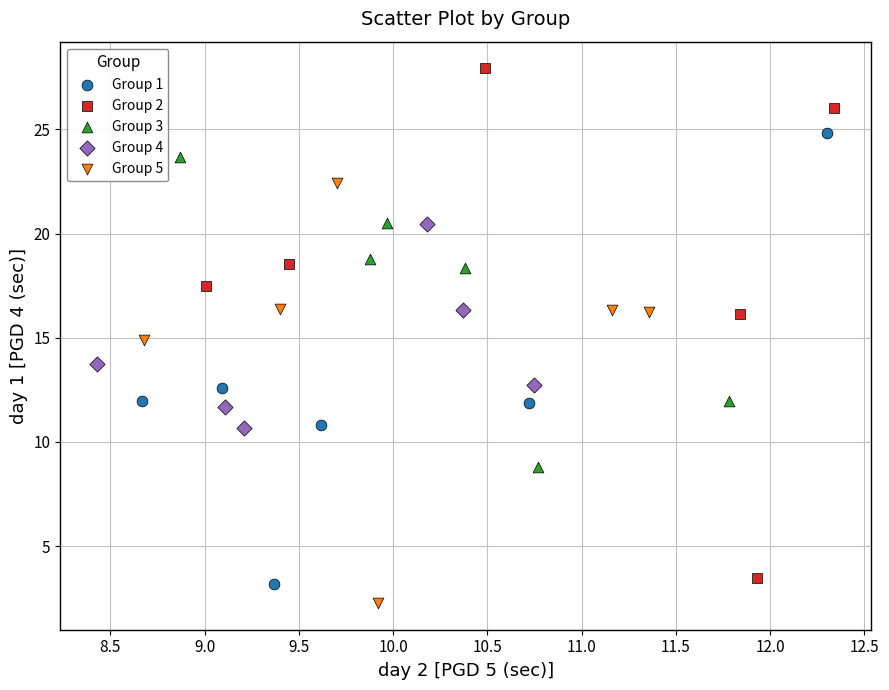

What are all the series names shown in the legend?

Group 1, Group 2, Group 3, Group 4, Group 5